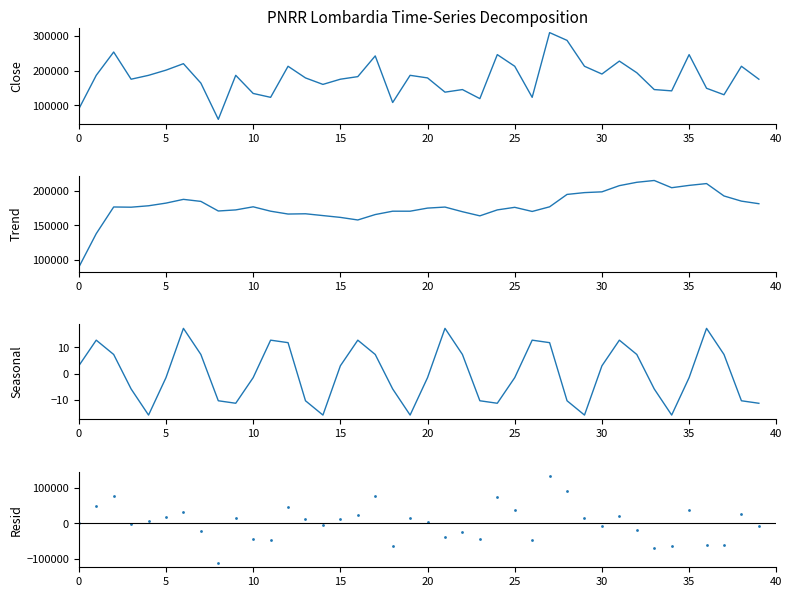

Which series contains the lowest Y value?

Resid